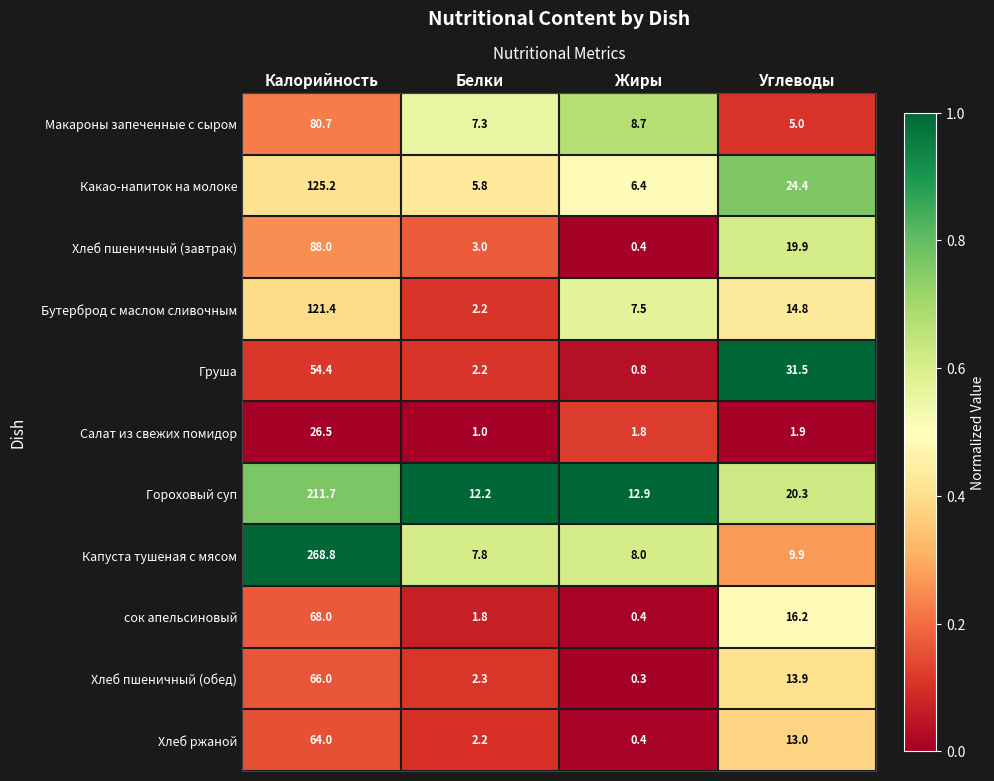

What is the spread (max minus min) of values at Углеводы?

29.6